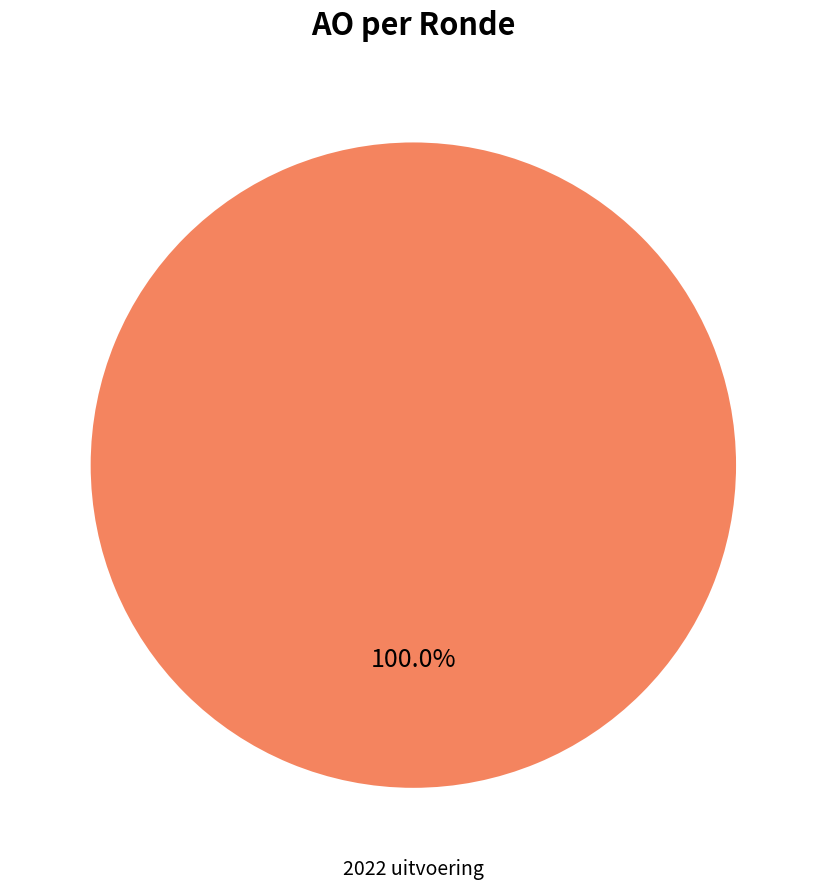

Does any single category account for the majority?

Yes